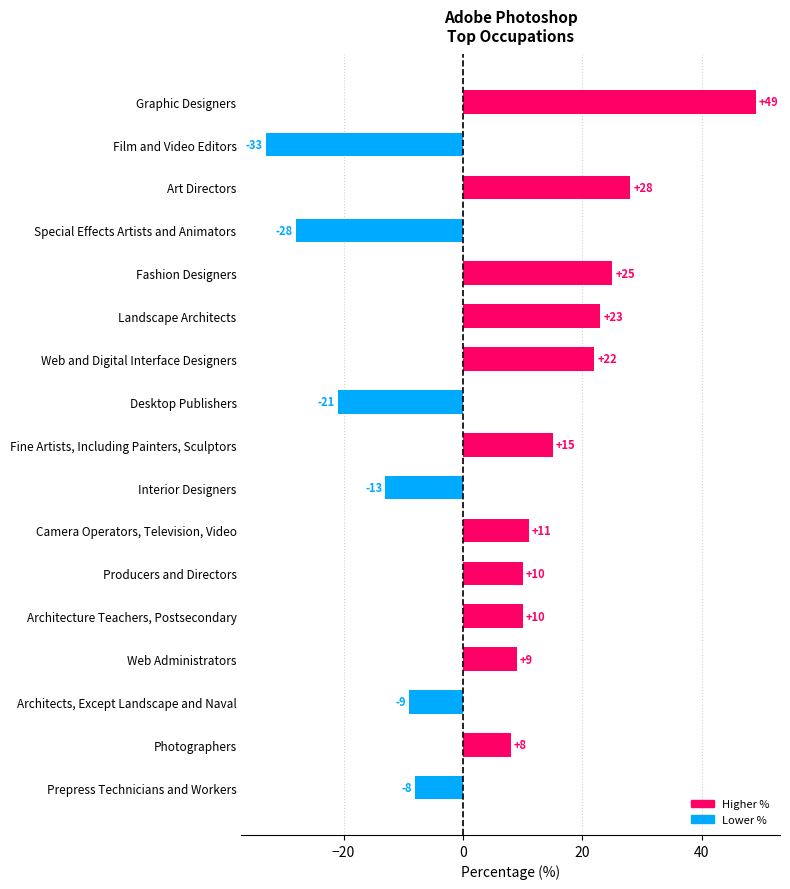

Is it true that the value at Photographers is 8?

True